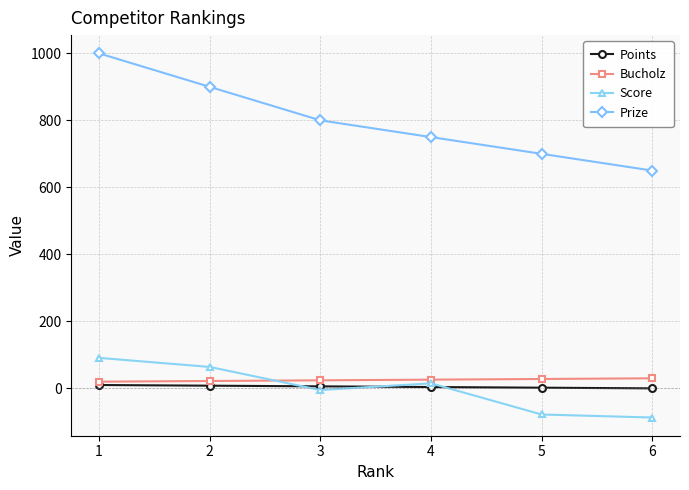

Is the value of Bucholz at 4 greater than the value of Prize at 6?

No